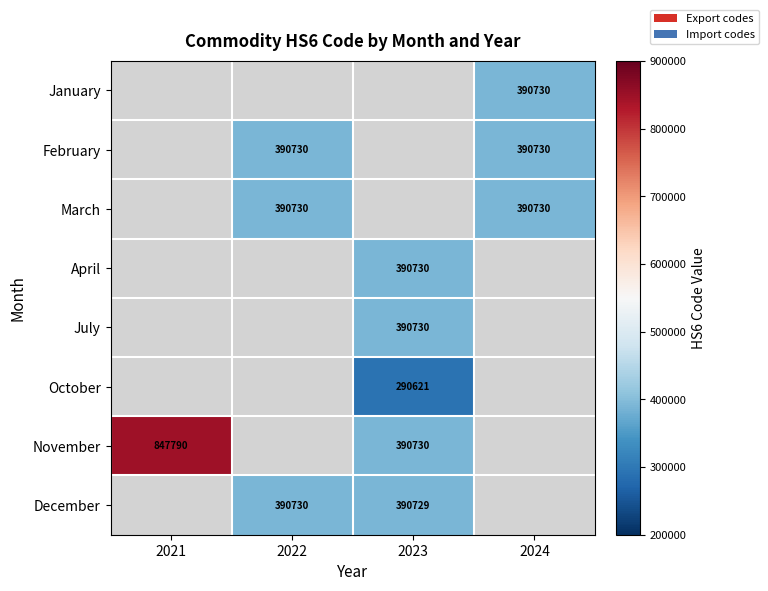

Is it true that November equals 600866 at 2023?

False